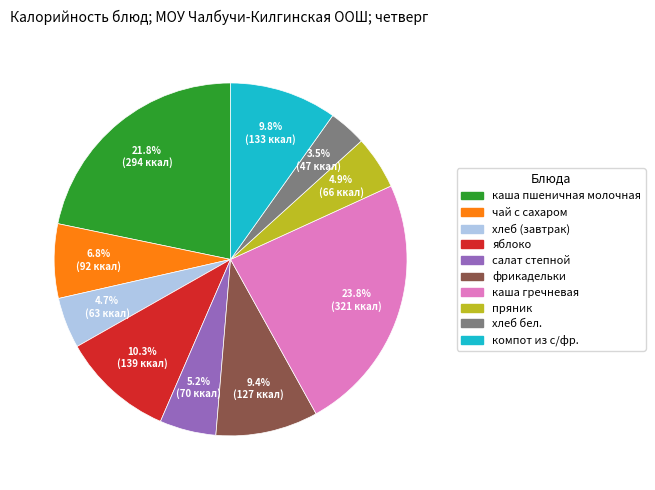

Count the number of slices in the pie.

10